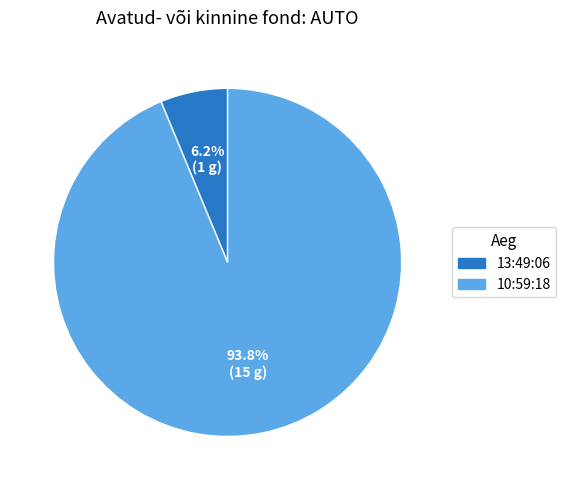

To the nearest percent, what portion does 13:49:06 represent?

6%